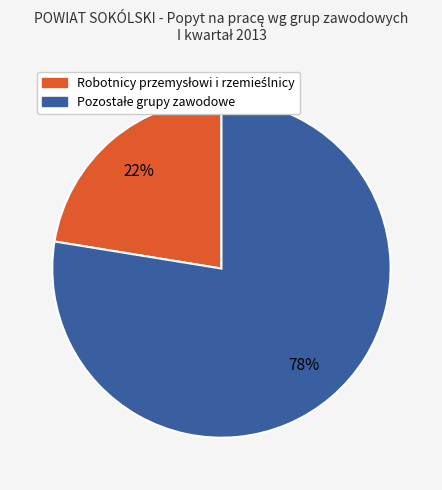

Does any single category account for the majority?

Yes